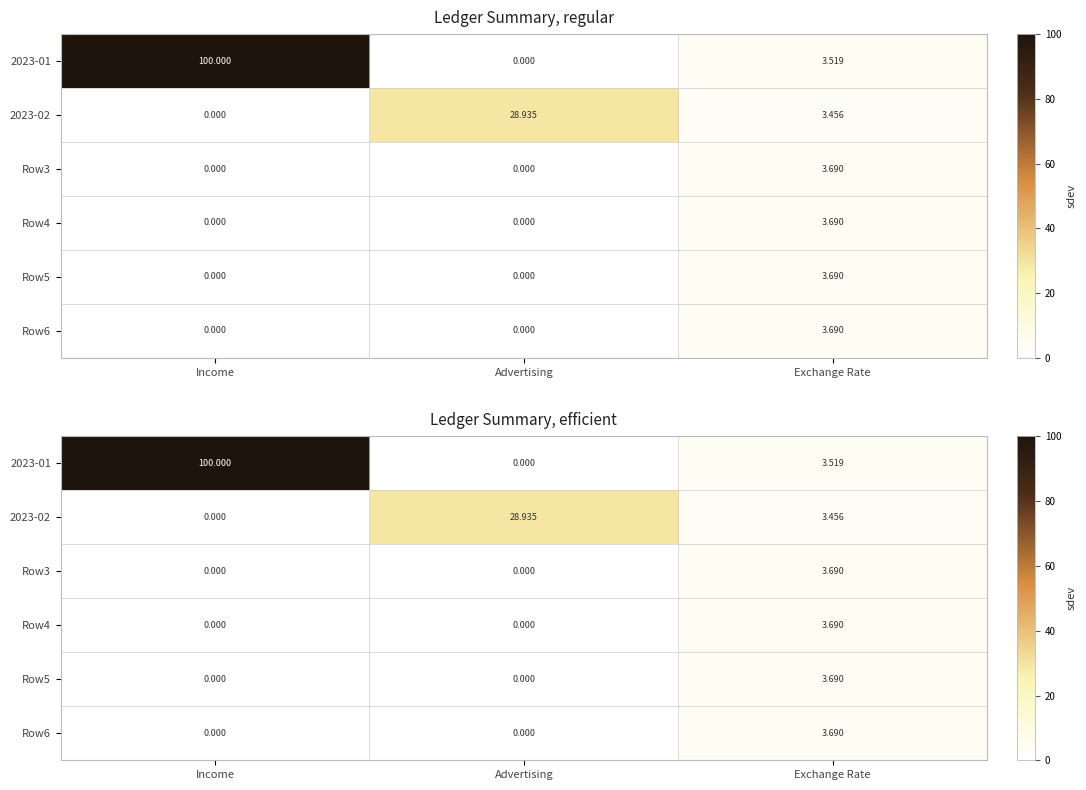

Count the Row4 values in the range 0 to 3.

2